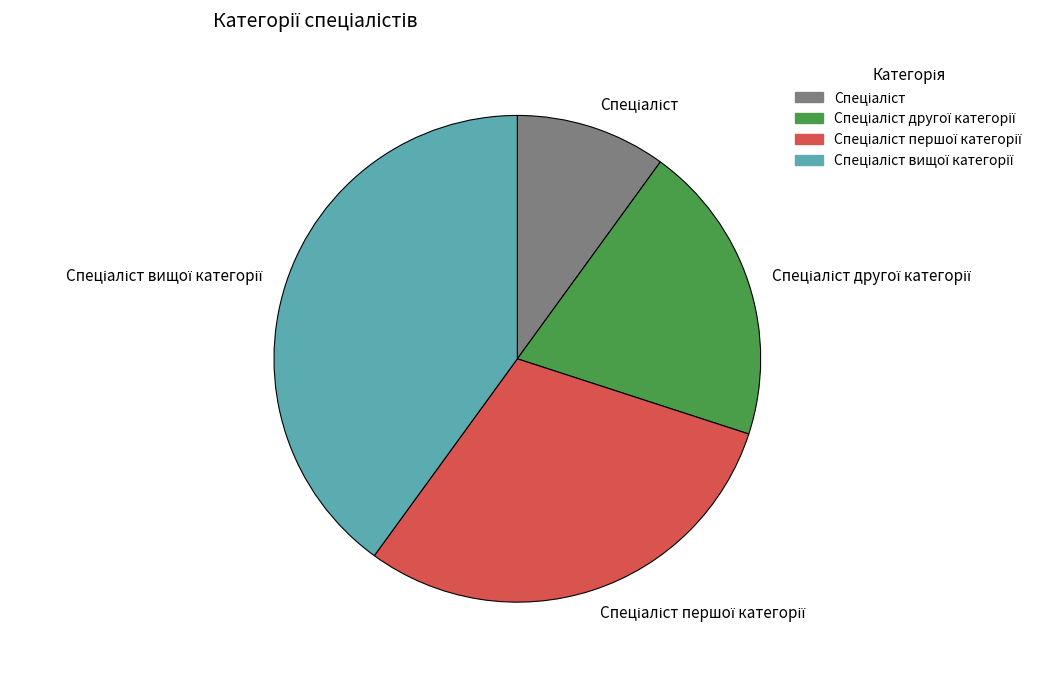

Is there any slice that represents more than half of the pie?

No